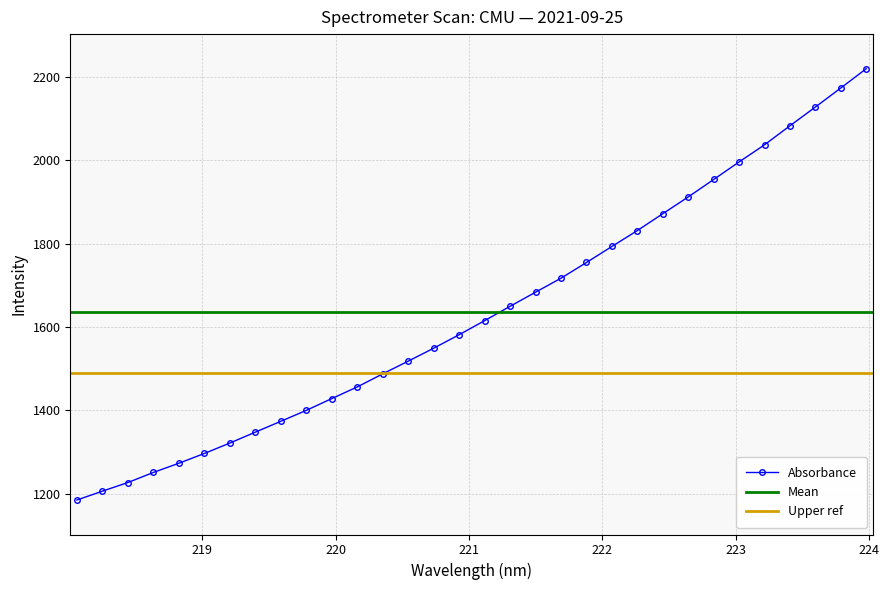

Is it true that the value at 223.7895 is 2994.2?

False